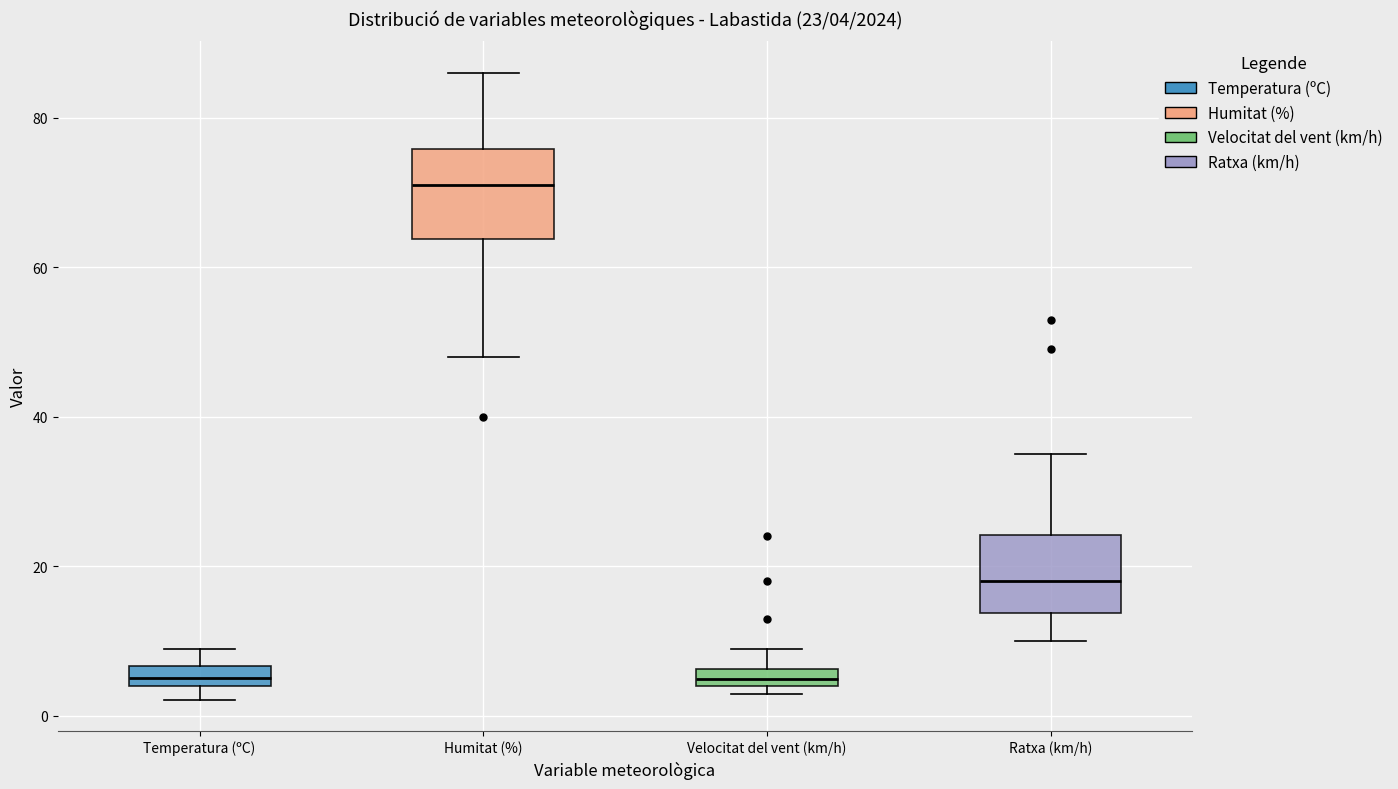

Which box has the highest median line?

Humitat (%)